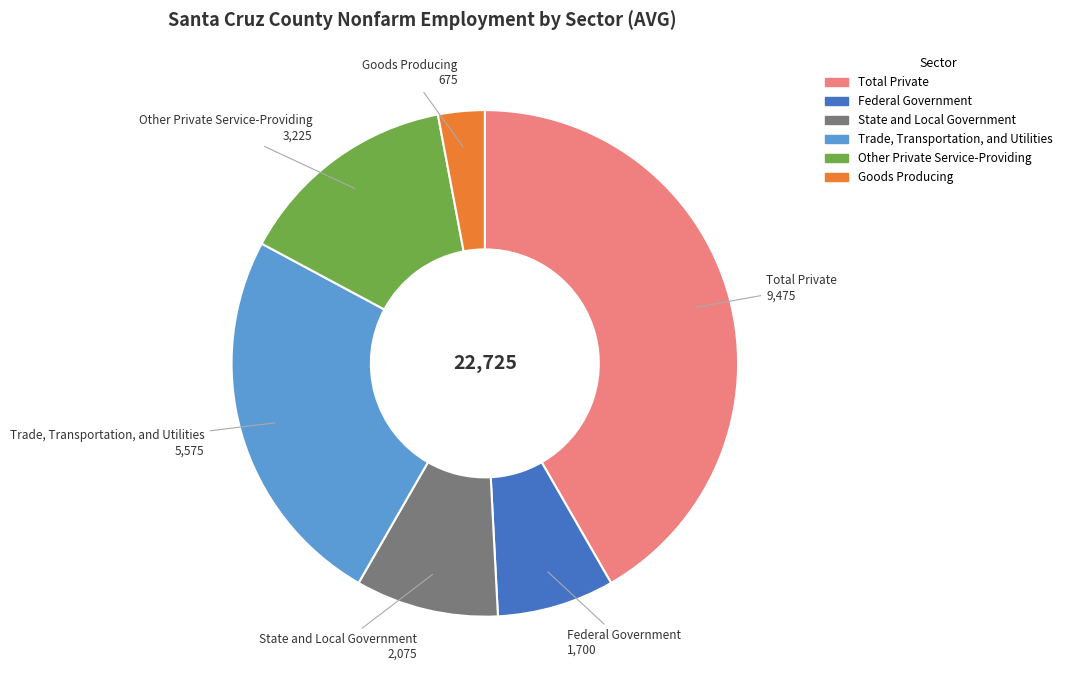

What is the largest slice in the pie chart?

Total Private